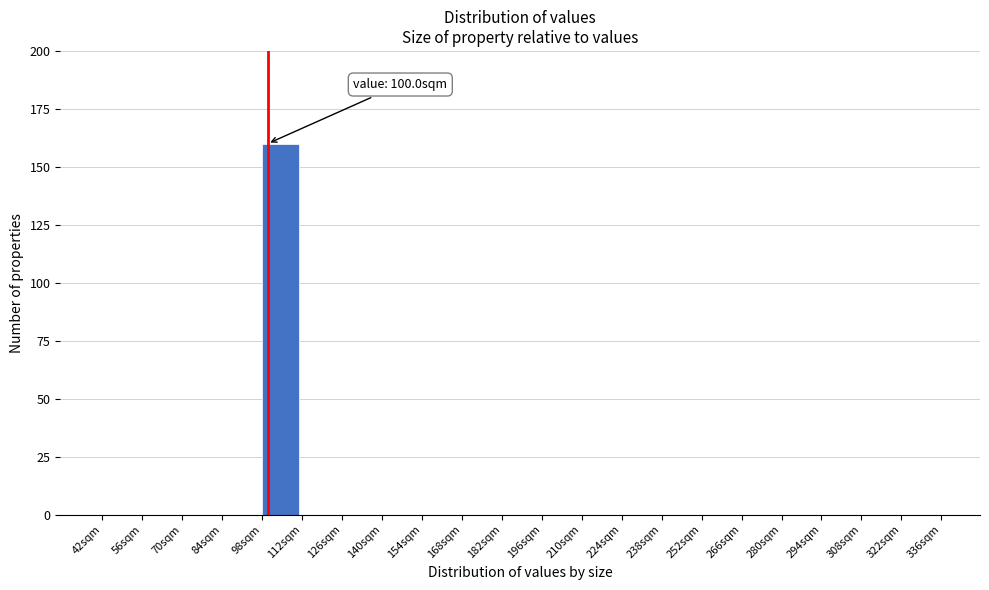

Over which range of the x-axis is the bar tallest?

98 to 112